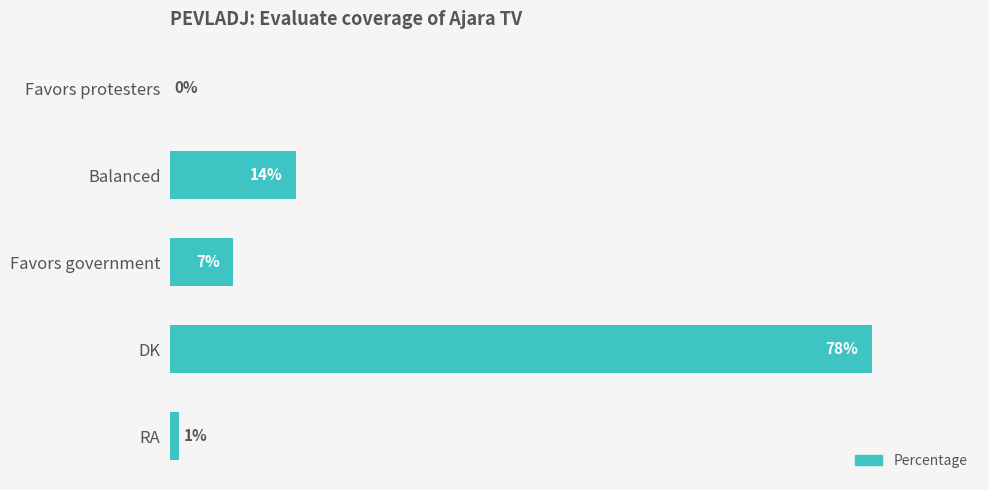

At which category does the chart reach its peak across all series?

DK